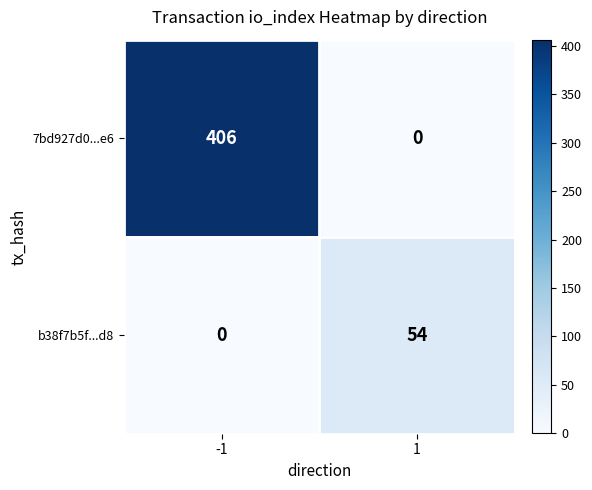

Rank the series at -1 from lowest to highest value.

b38f7b5f...d8, 7bd927d0...e6